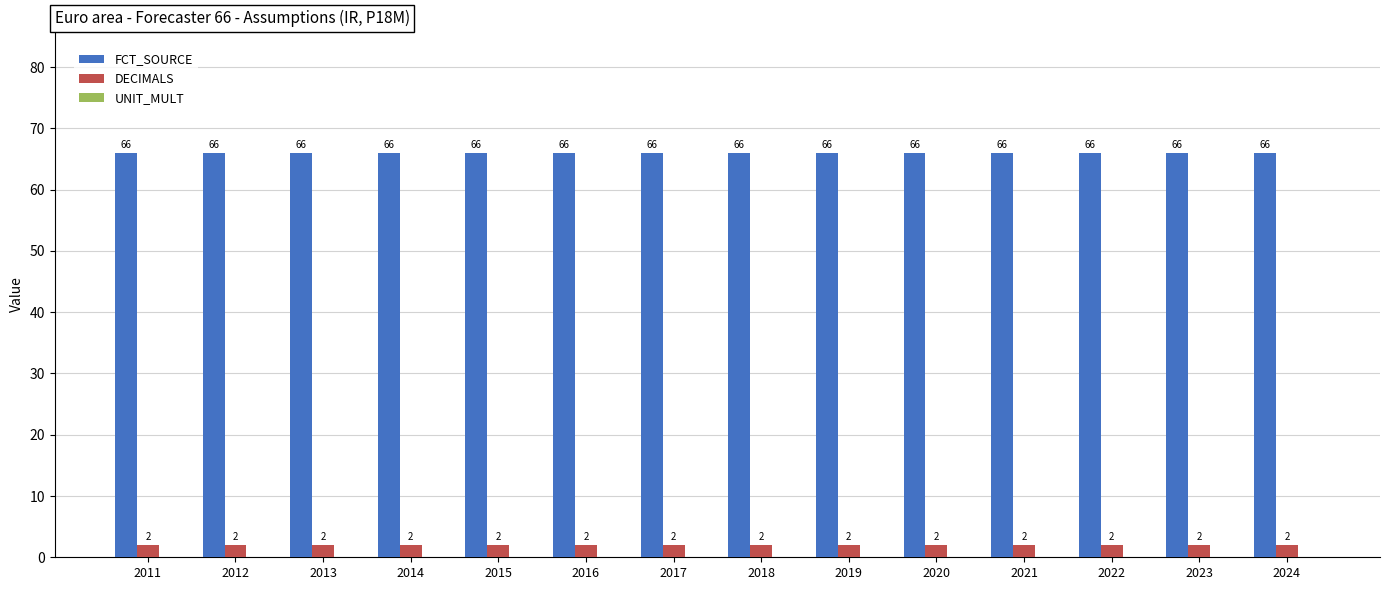

What is the maximum value shown in the chart?

66